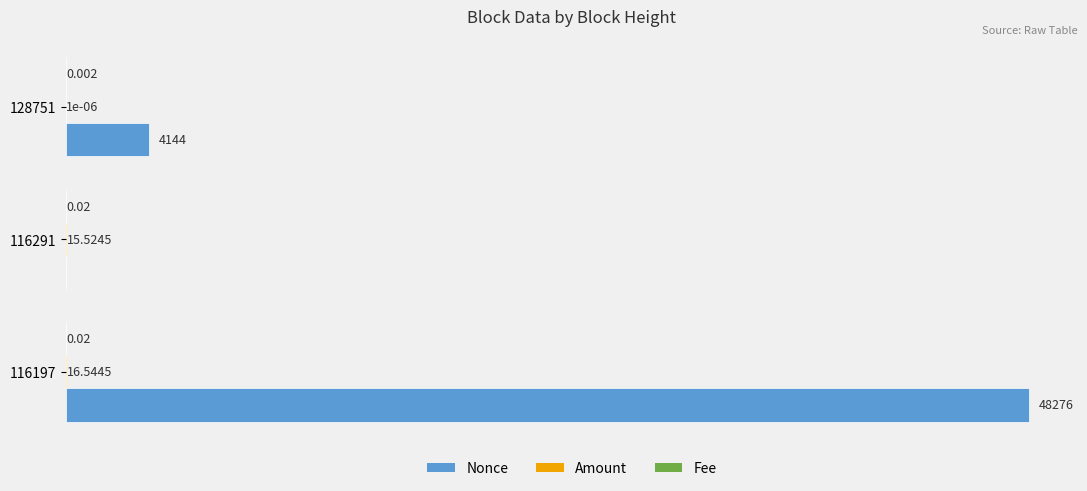

Which series changed the most between 116291 and 128751?

Nonce